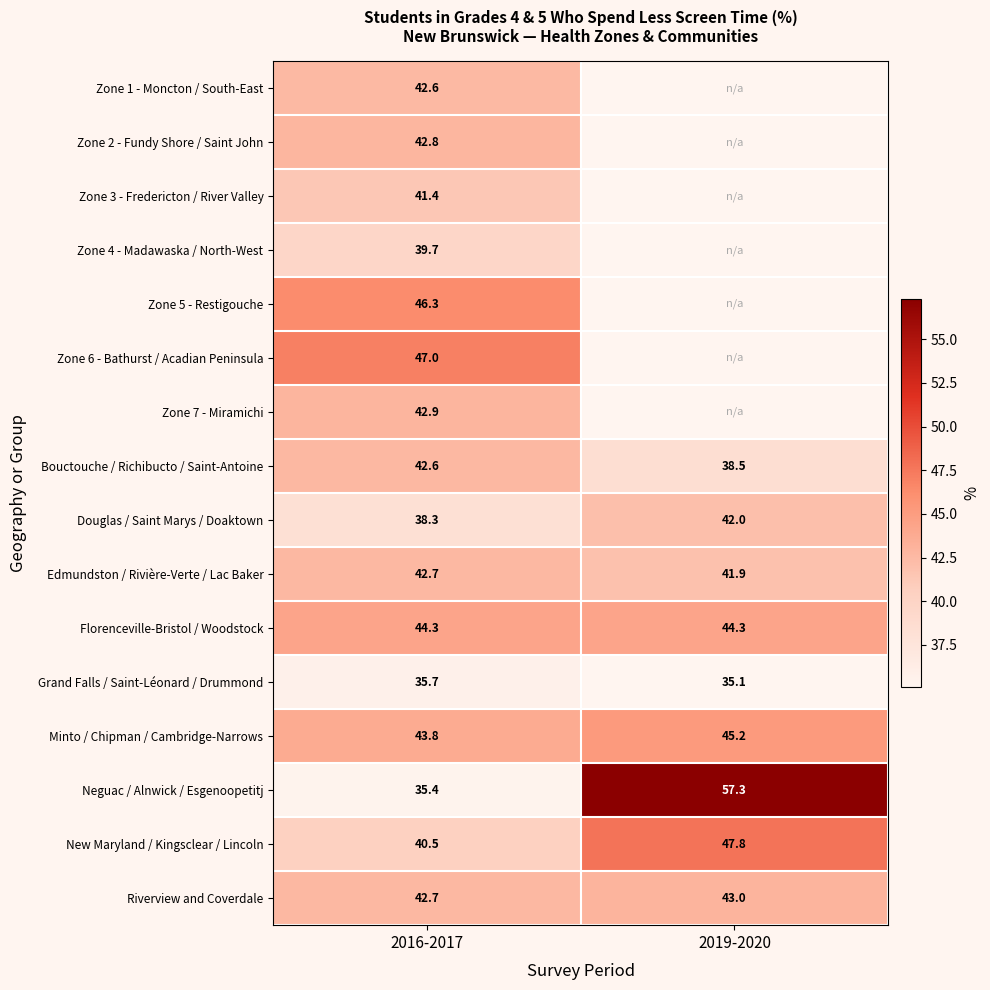

What is the greatest value displayed?

57.3